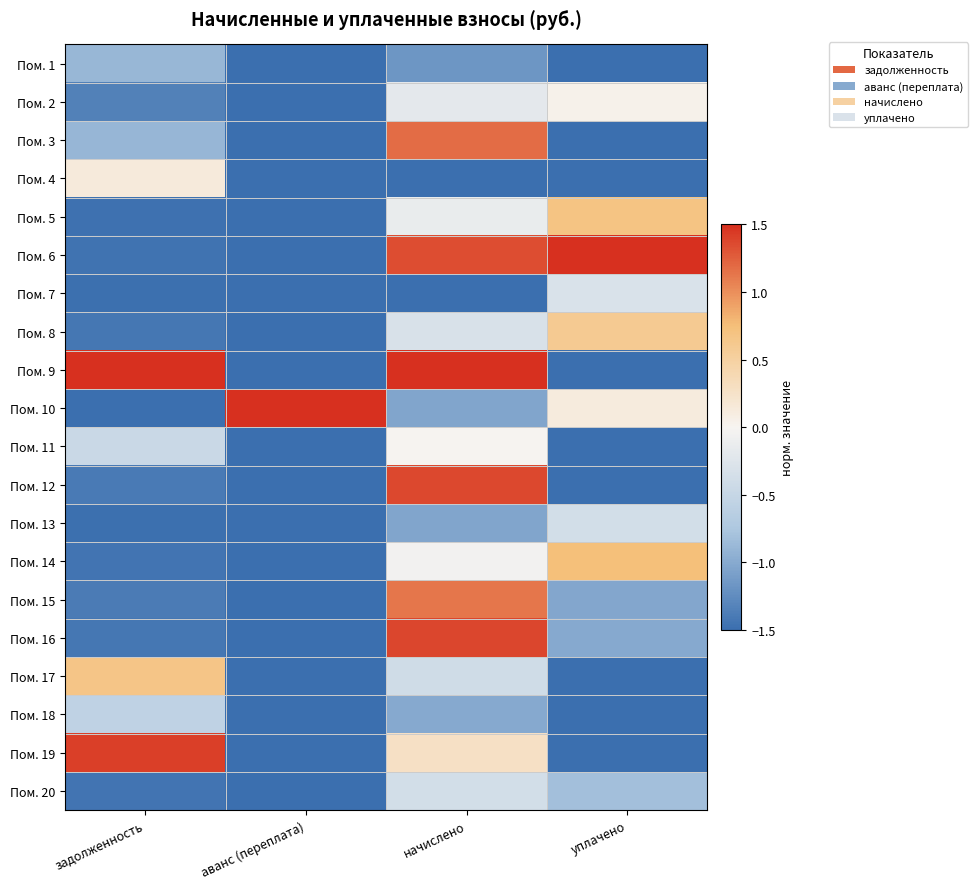

What is the difference between the highest and lowest values at аванс (переплата)?

3.0